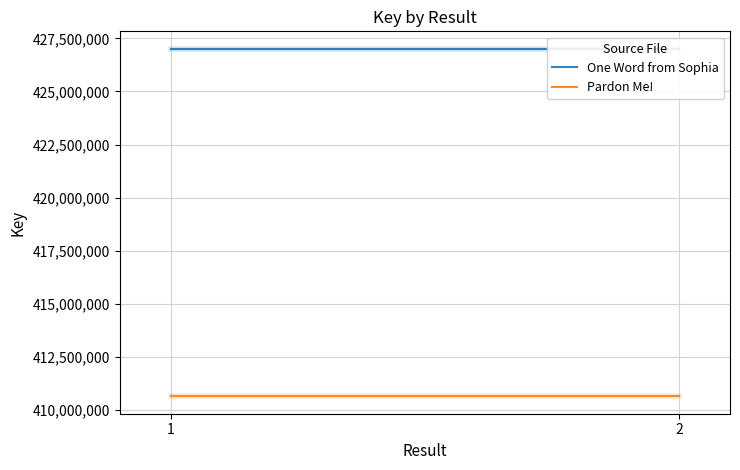

What is the maximum value for Pardon Me!?

410635698